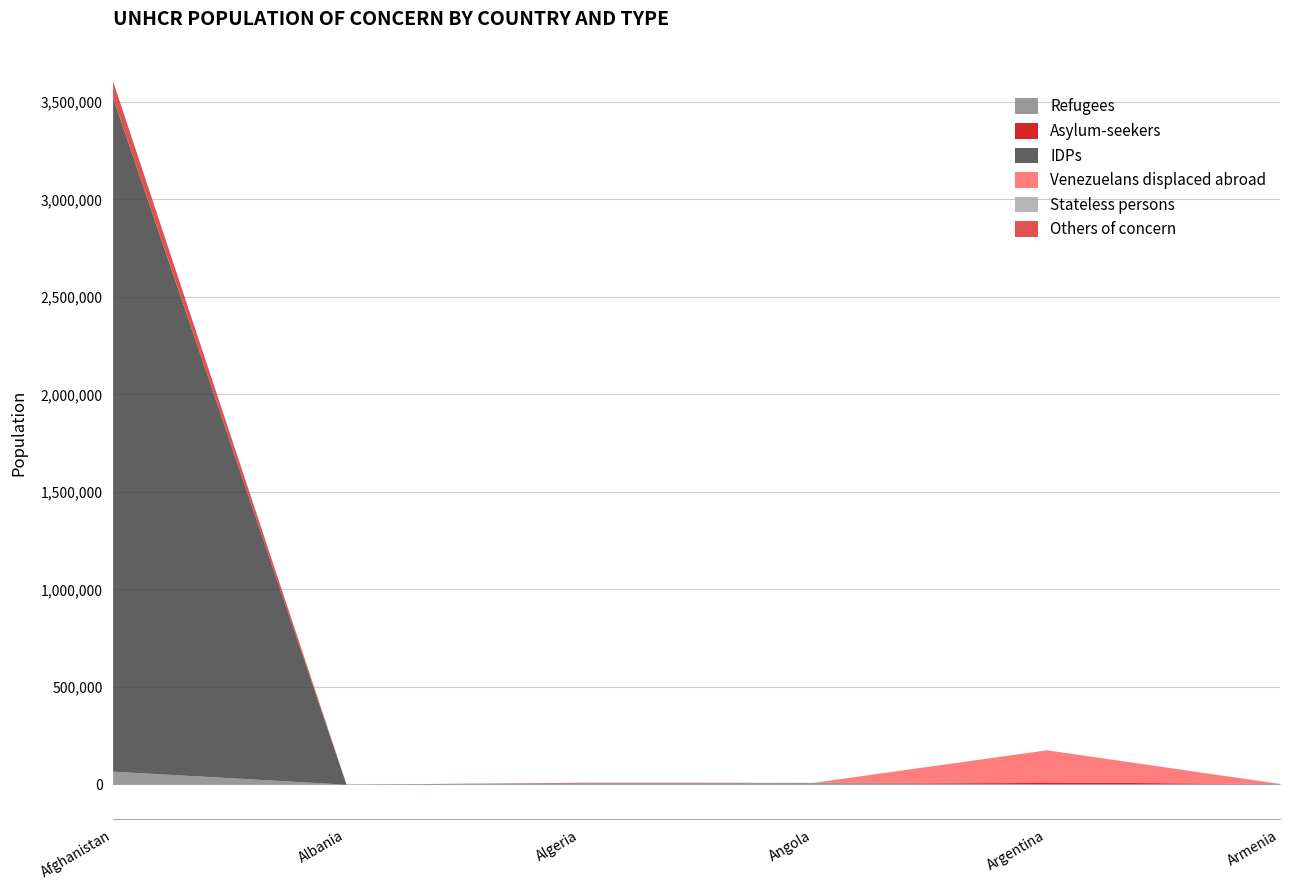

At which category is the sum across all series the highest?

Afghanistan